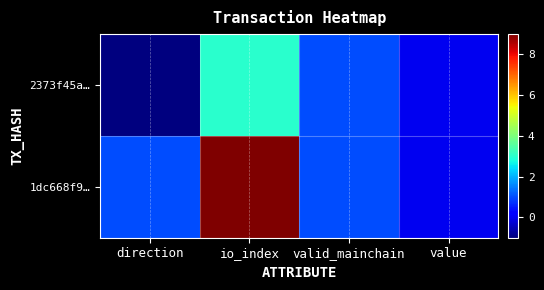

Which has a higher value, io_index or valid_mainchain?

io_index